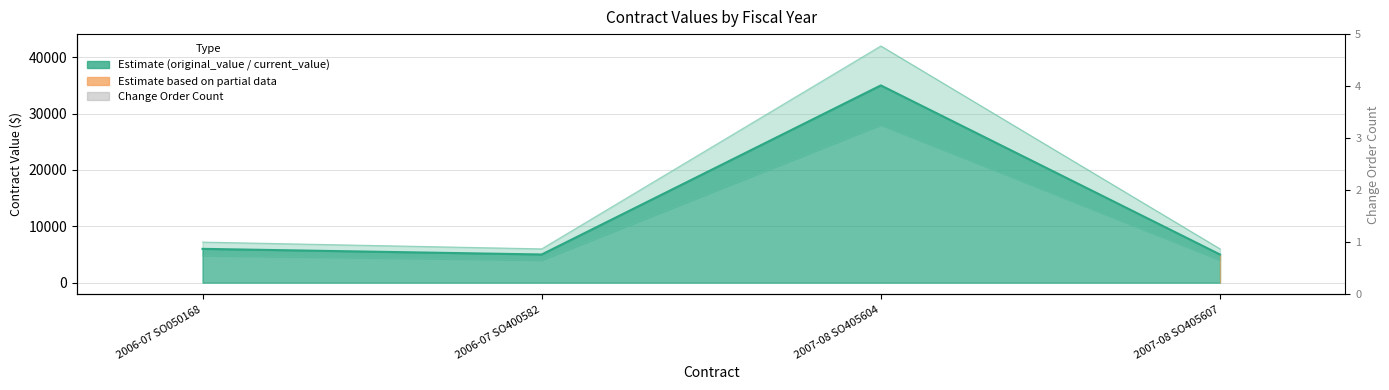

What is the average value of the original_value series?

12750